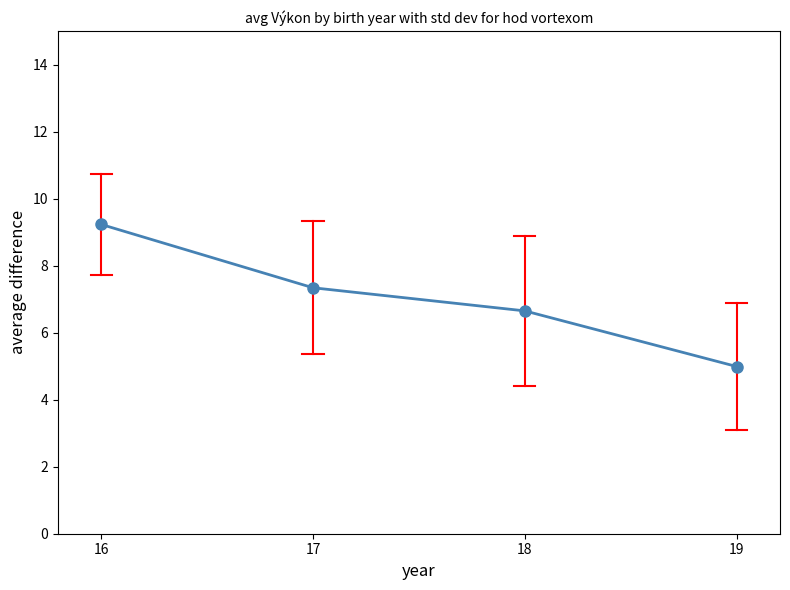

The chart shows a value of 9.2 at 16. True or false?

True